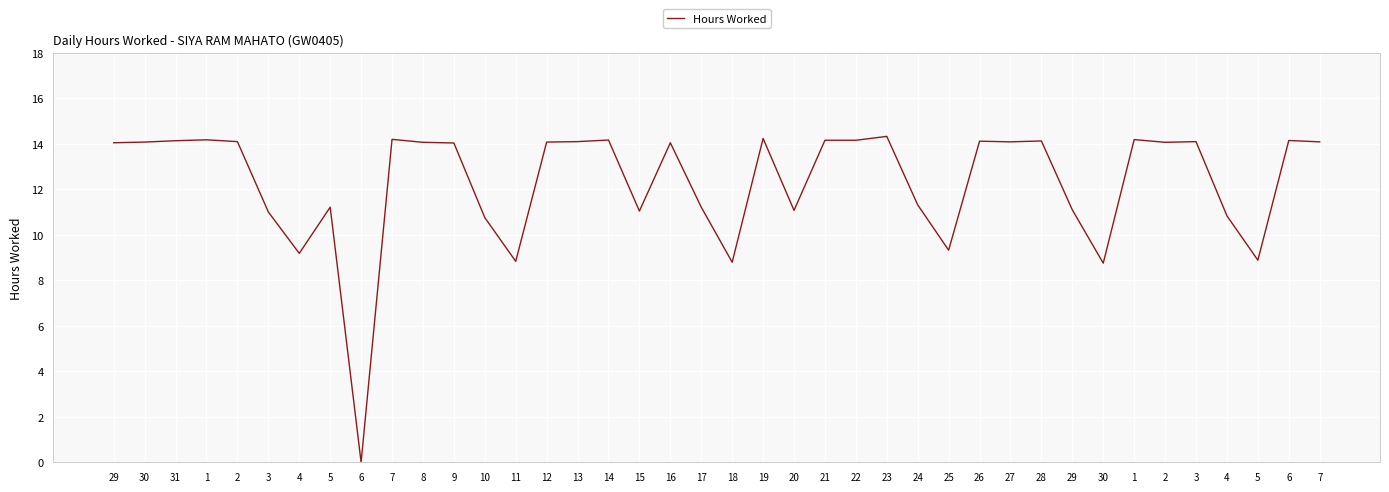

Reading left to right, extract all data points from this chart.

29=14.0	30=14.1	31=14.1	1=14.2	2=14.1	3=11.0	4=9.2	5=11.2	6=0.0	7=14.2	8=14.1	9=14.0	10=10.8	11=8.8	12=14.1	13=14.1	14=14.2	15=11.0	16=14.0	17=11.2	18=8.8	19=14.2	20=11.1	21=14.2	22=14.2	23=14.3	24=11.3	25=9.3	26=14.1	27=14.1	28=14.1	29=11.1	30=8.8	1=14.2	2=14.1	3=14.1	4=10.8	5=8.9	6=14.1	7=14.1